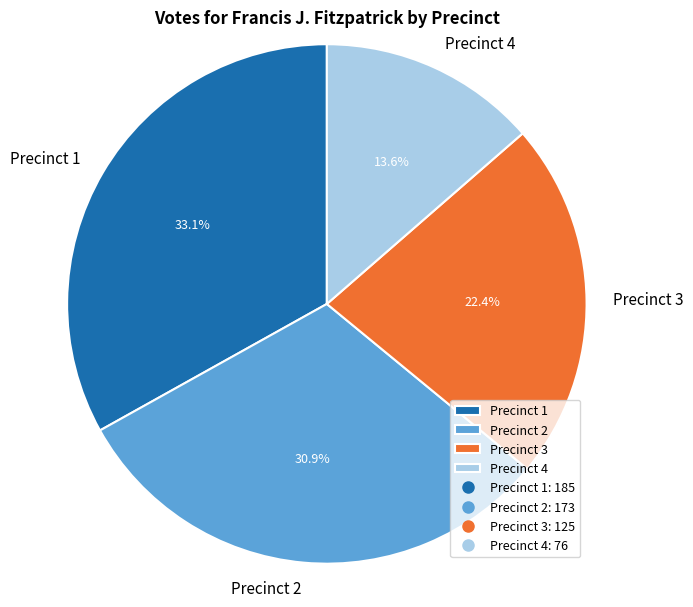

True or false: Precinct 2 accounts for 41% of the total.

False